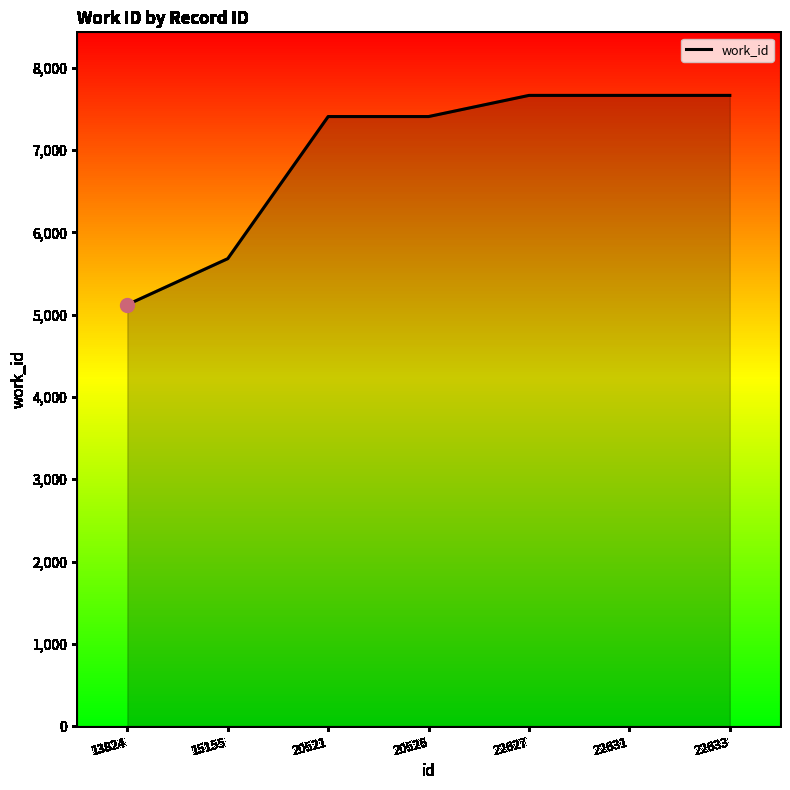

Reading left to right, what are all the values shown in this chart?

13824=5122	15155=5681	20521=7408	20526=7408	22627=7665	22631=7665	22633=7665